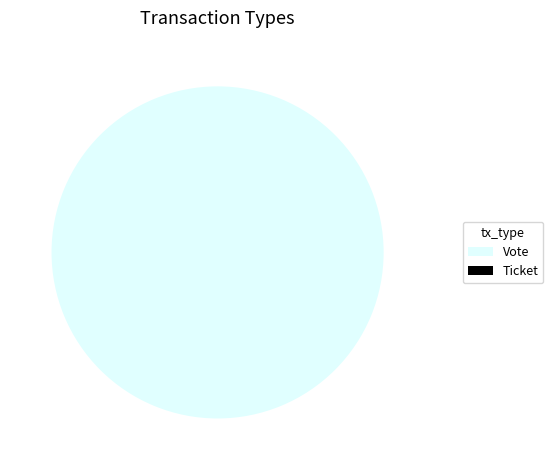

Is Vote the majority of the pie?

Yes